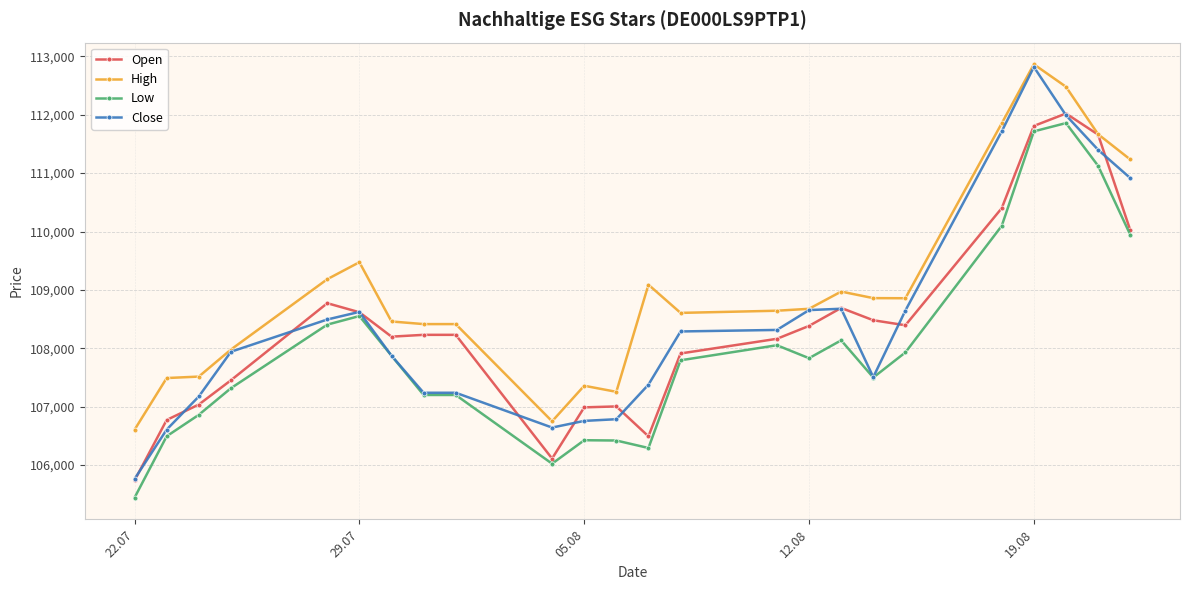

How many distinct data groups are displayed?

4